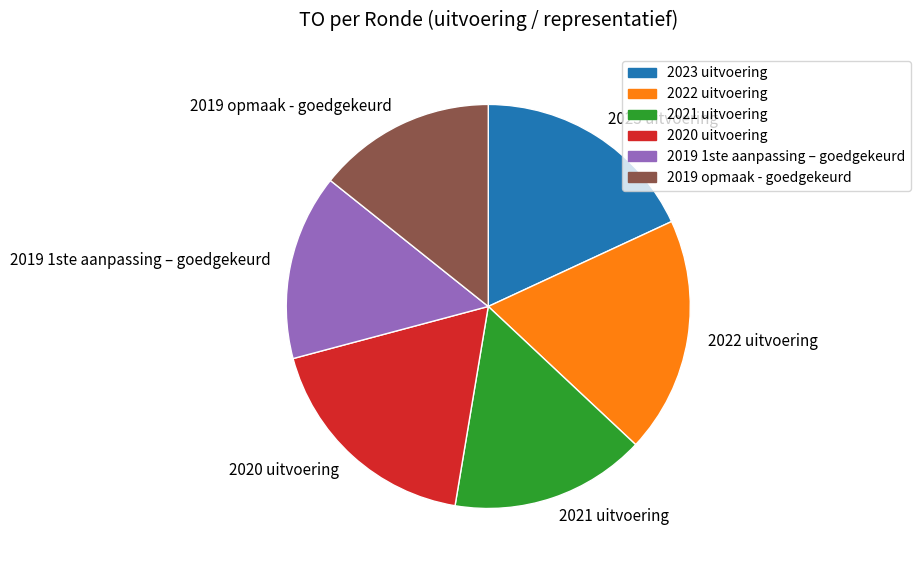

Count the number of slices in the pie.

6